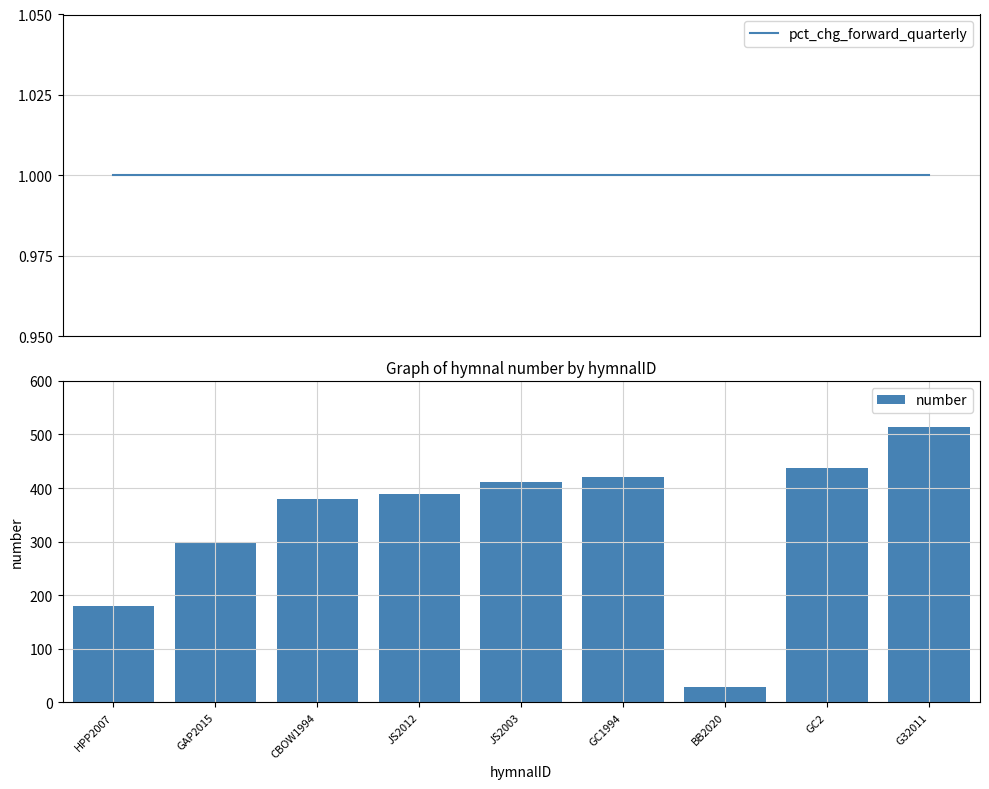

Read the pct_chg_forward_quarterly value at BB2020.

1